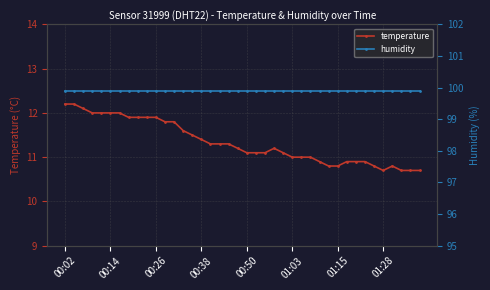

What is the maximum value for humidity?

99.9